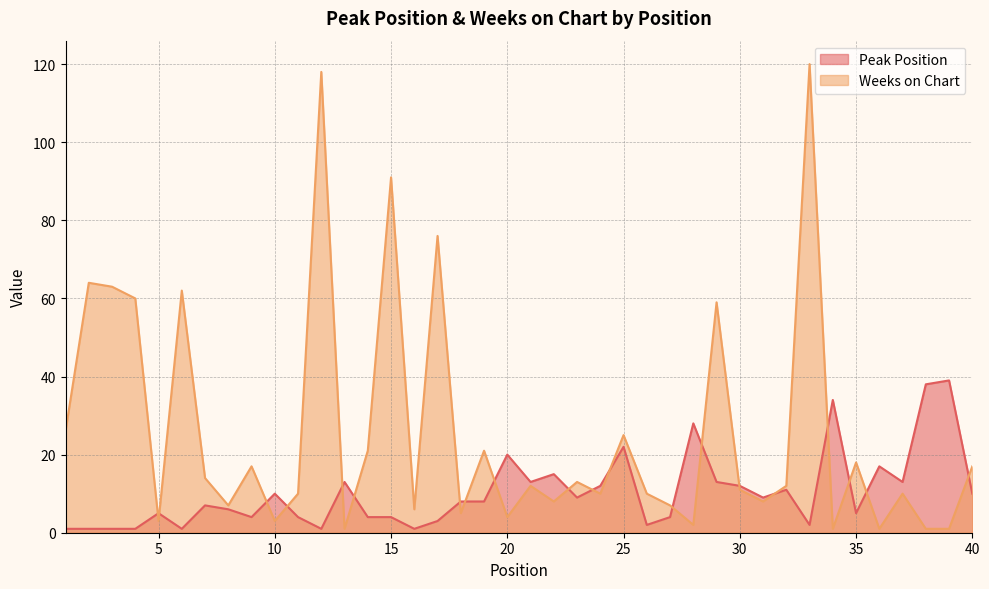

The value of Peak Position at 24 is 6. True or false?

False